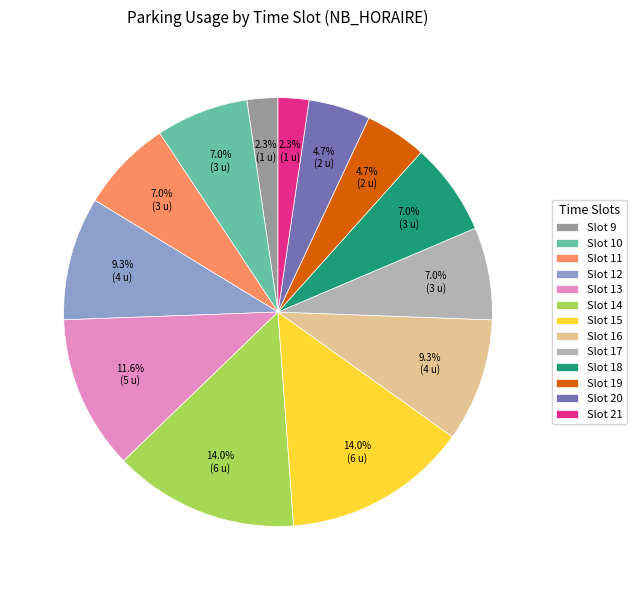

Which has a higher value, Slot 14 or Slot 18?

Slot 14